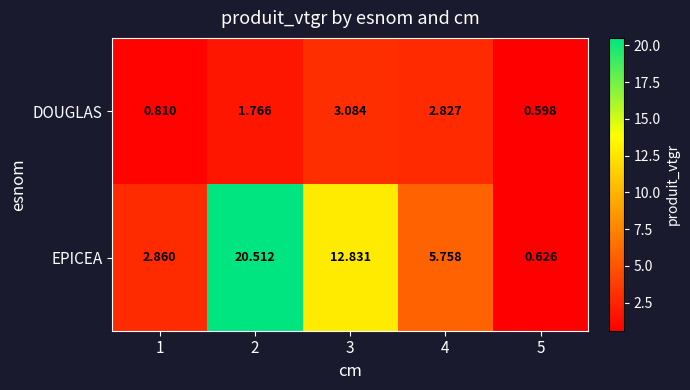

Between 1 and 5, which series saw the biggest shift?

EPICEA